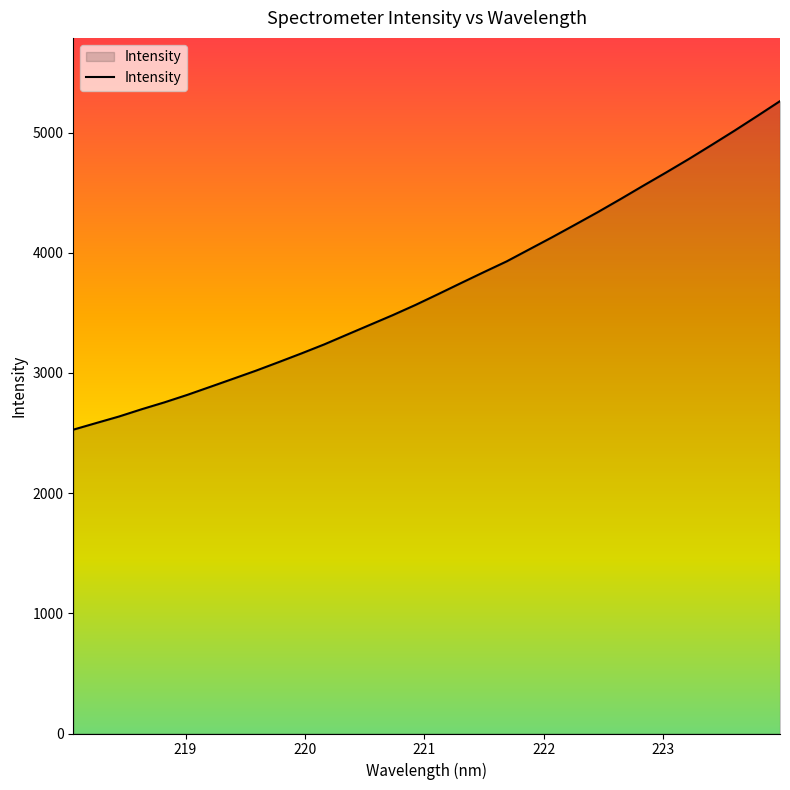

What is the difference between the maximum and minimum values?

2733.7